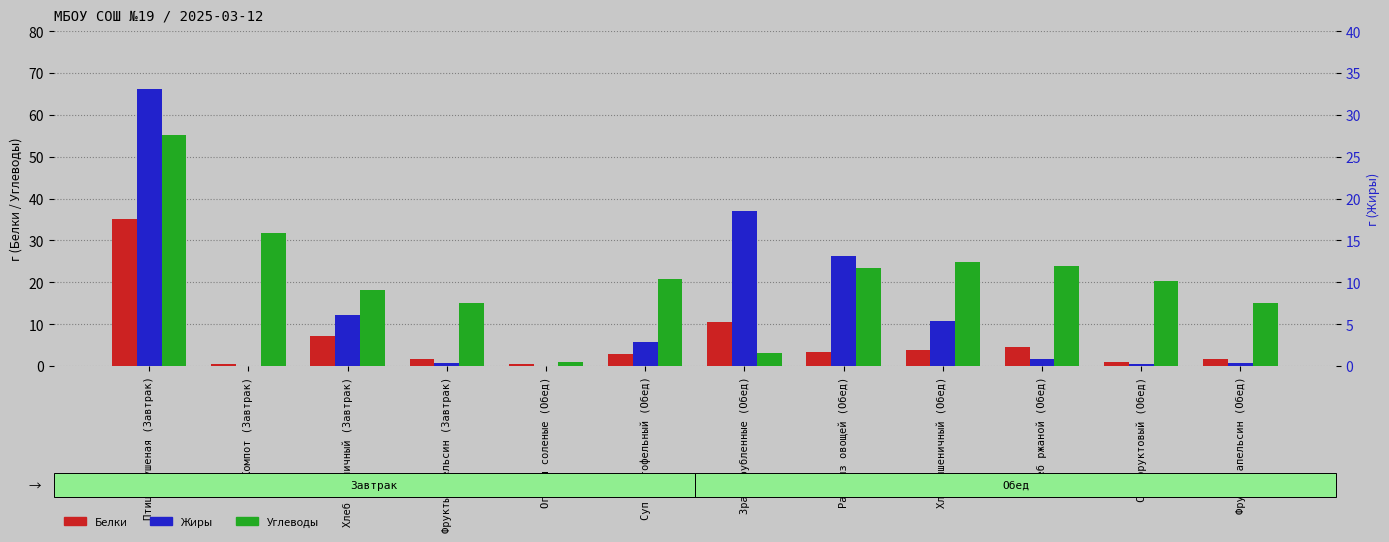

The Углеводы series shows 9.3 at Рагу из овощей (Обед). True or false?

False